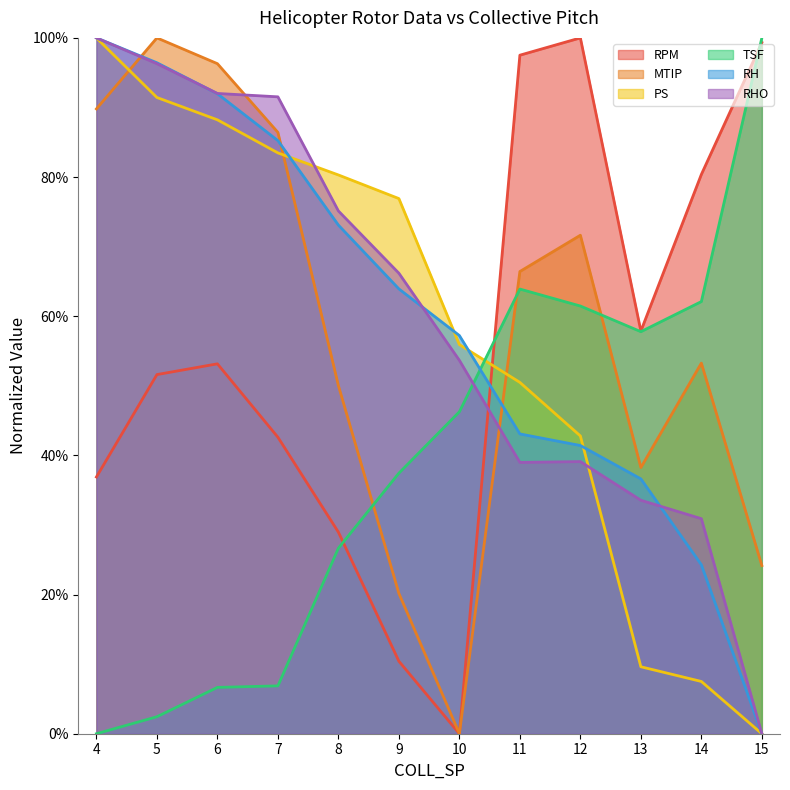

What are all the series names shown in the legend?

RPM, MTIP, PS, TSF, RH, RHO